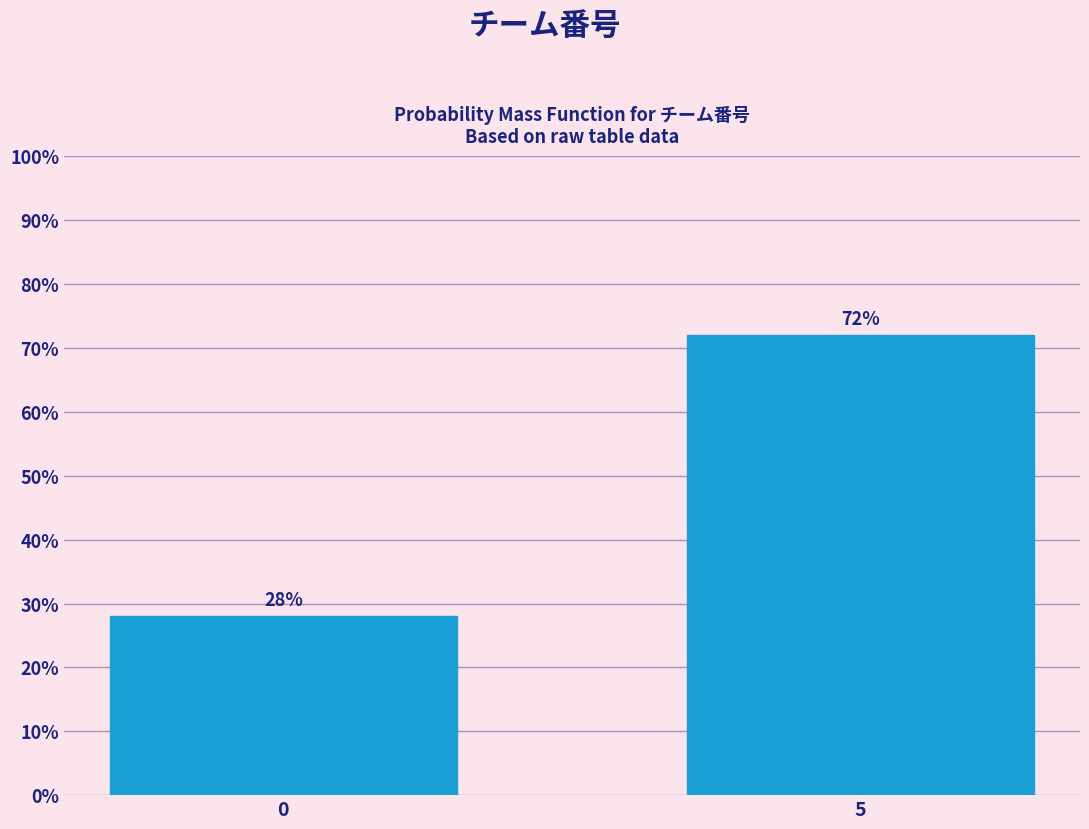

Reading left to right, transcribe all the data shown in this chart.

0=28.0	5=72.0